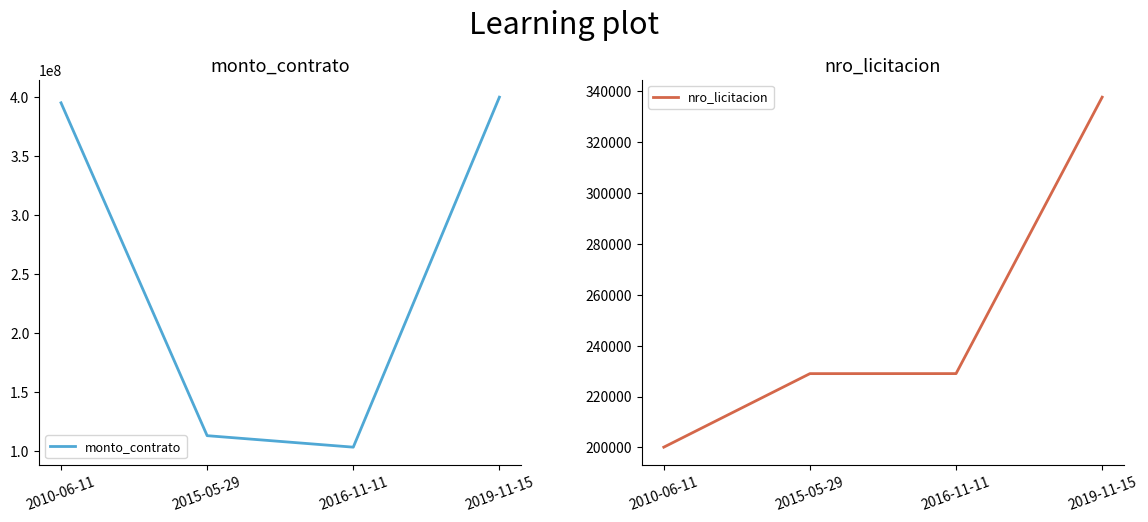

Is it true that monto_contrato equals 704655472 at 2010-06-11?

False